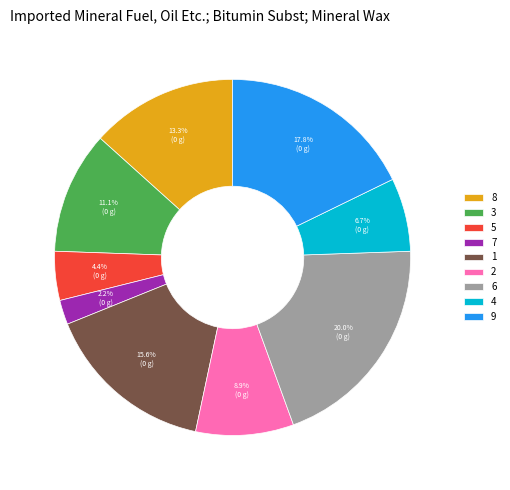

To the nearest percent, what is the combined percentage of 7 and 6?

22%